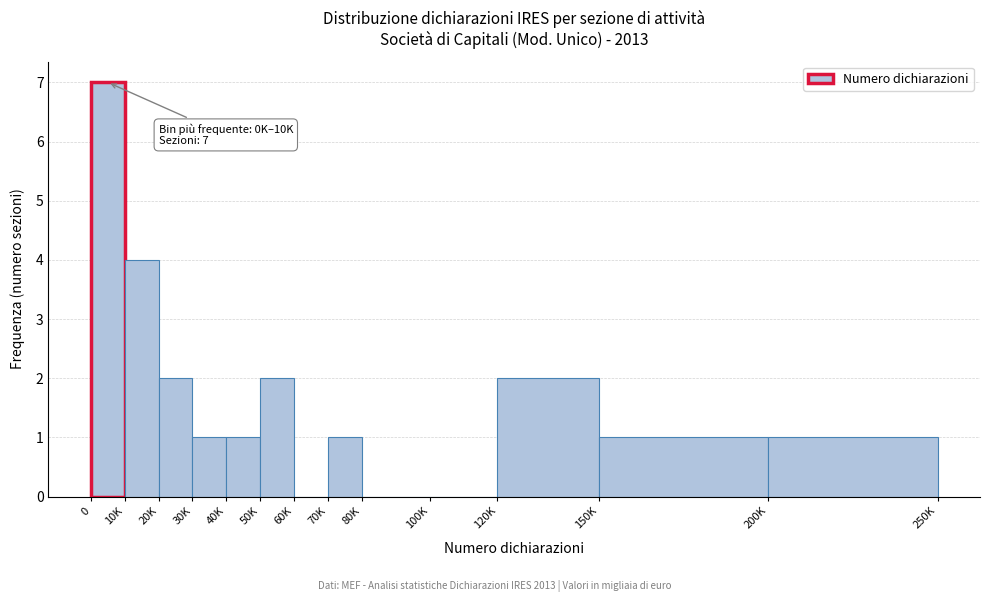

Reading left to right, transcribe all the data shown in this chart.

0=7	10K=4	20K=2	30K=1	40K=1	50K=2	60K=0	70K=1	80K=0	100K=0	120K=2	150K=1	200K=1